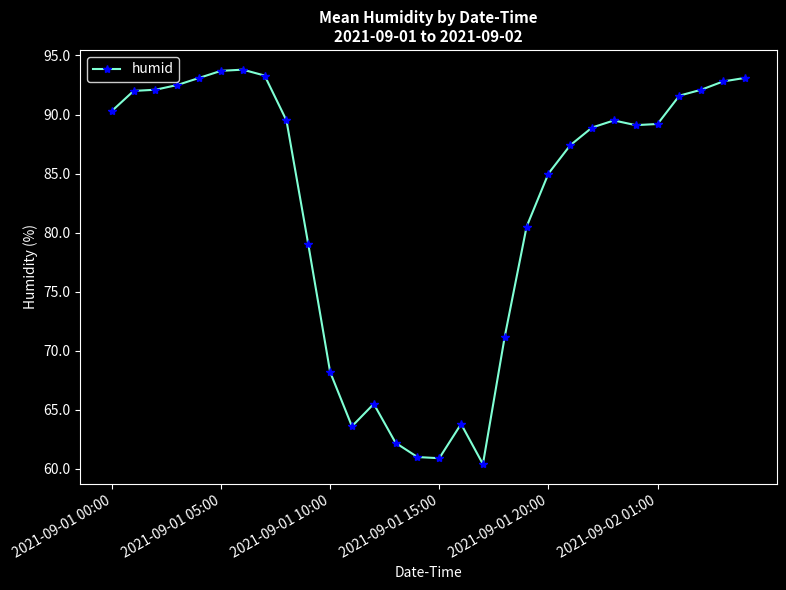

What is the value of the 27th point from the left?

91.6